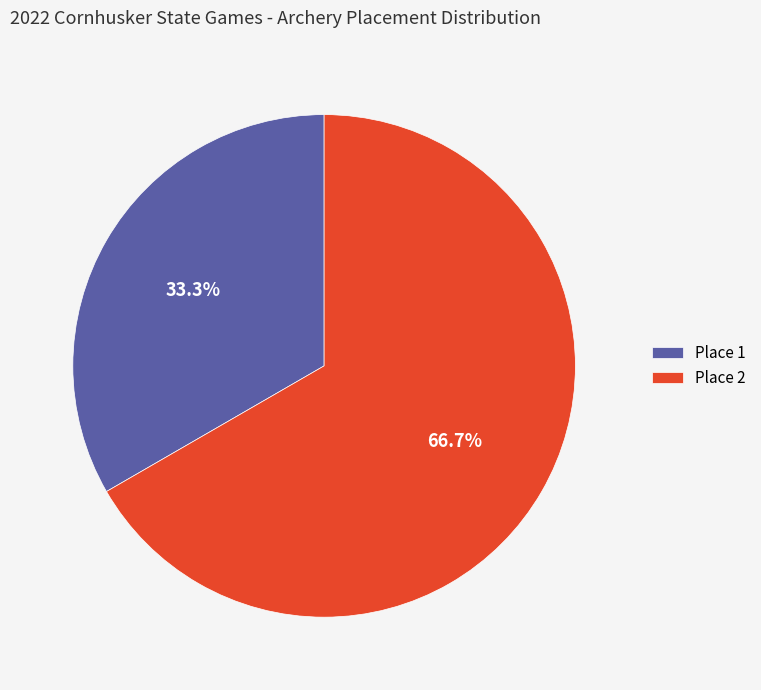

What percentage do Place 2 and Place 1 together represent?

100.0%